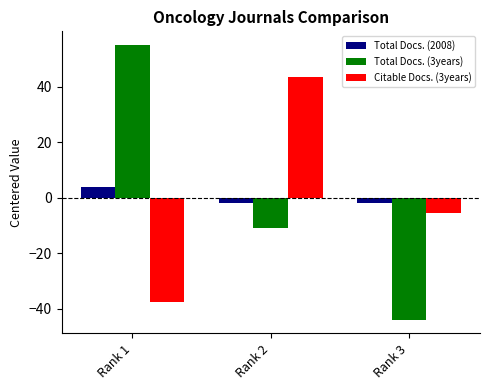

Count the Total Docs. (2008) values in the range -2 to 4.

3